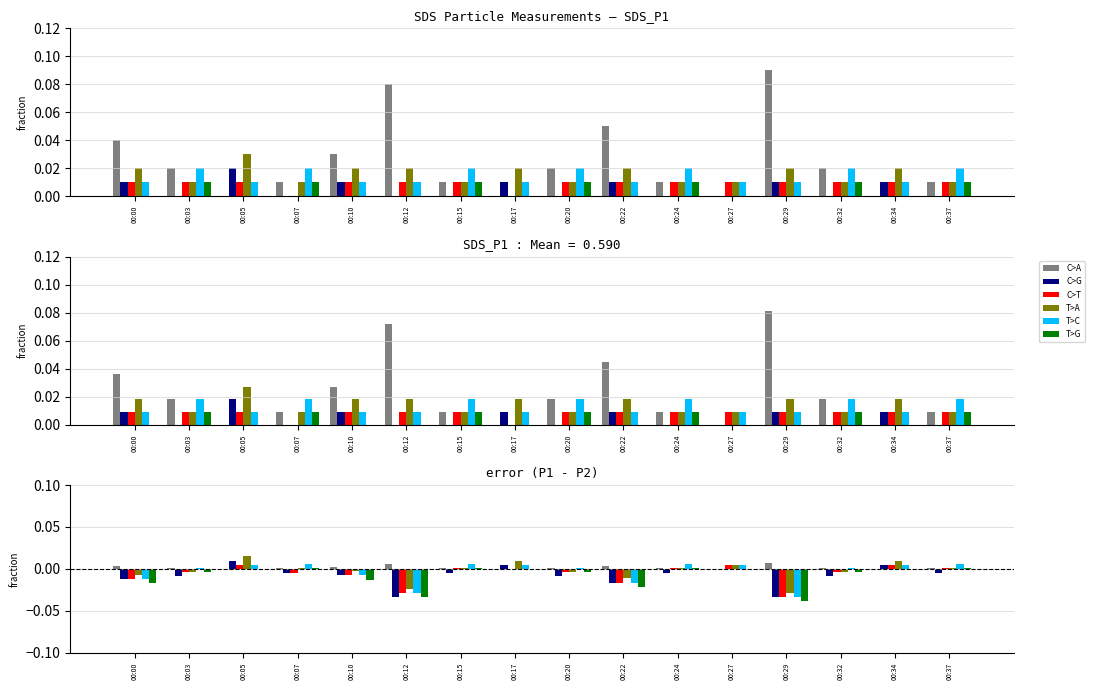

How many values in the T>C series are below 0?

5